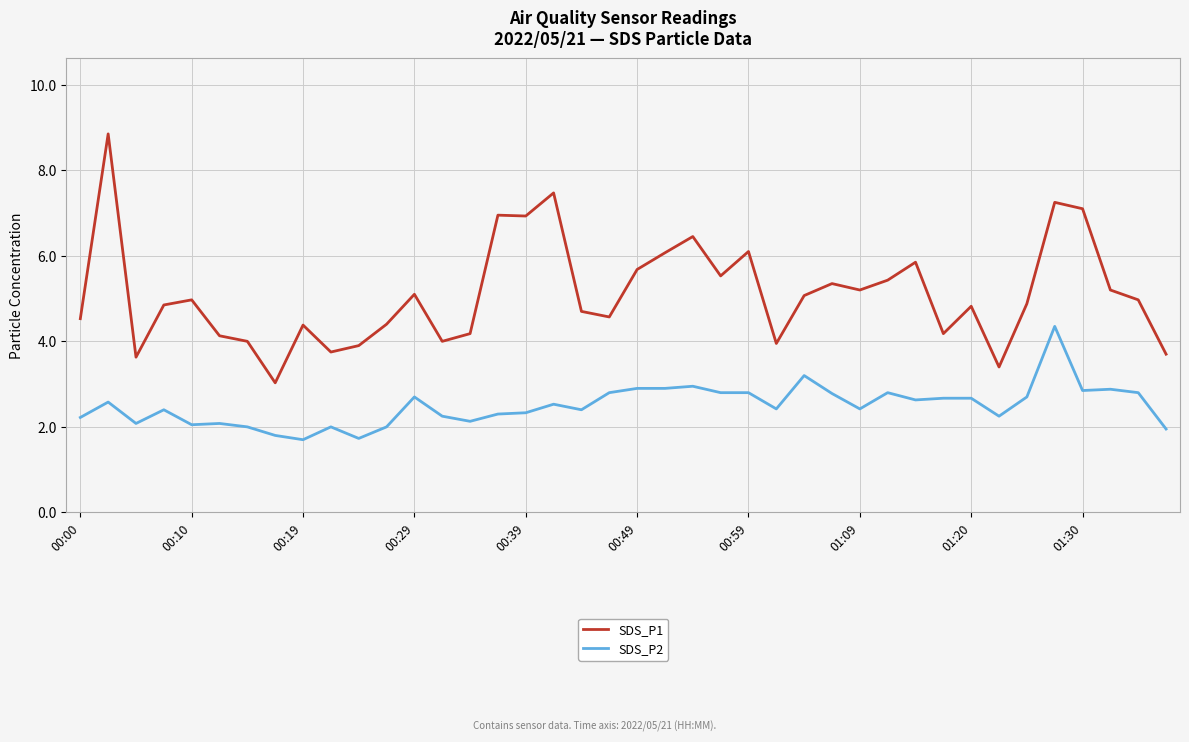

Which series has the largest total across all categories?

SDS_P1